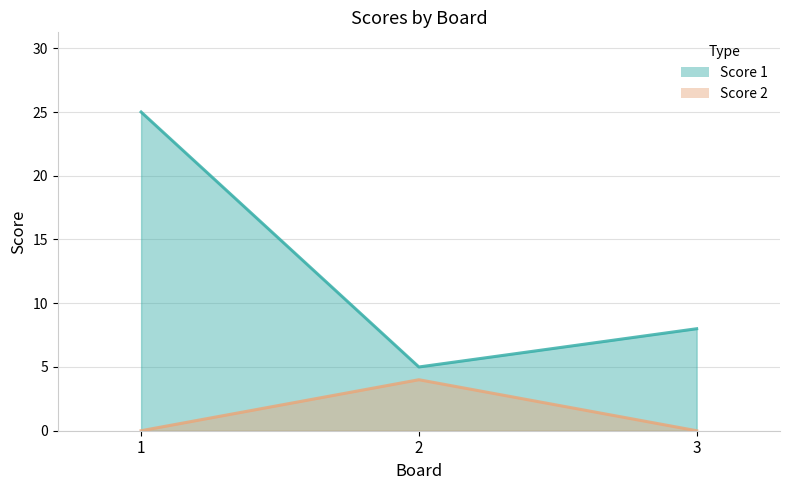

The Score 2 series shows 2 at 1. True or false?

False